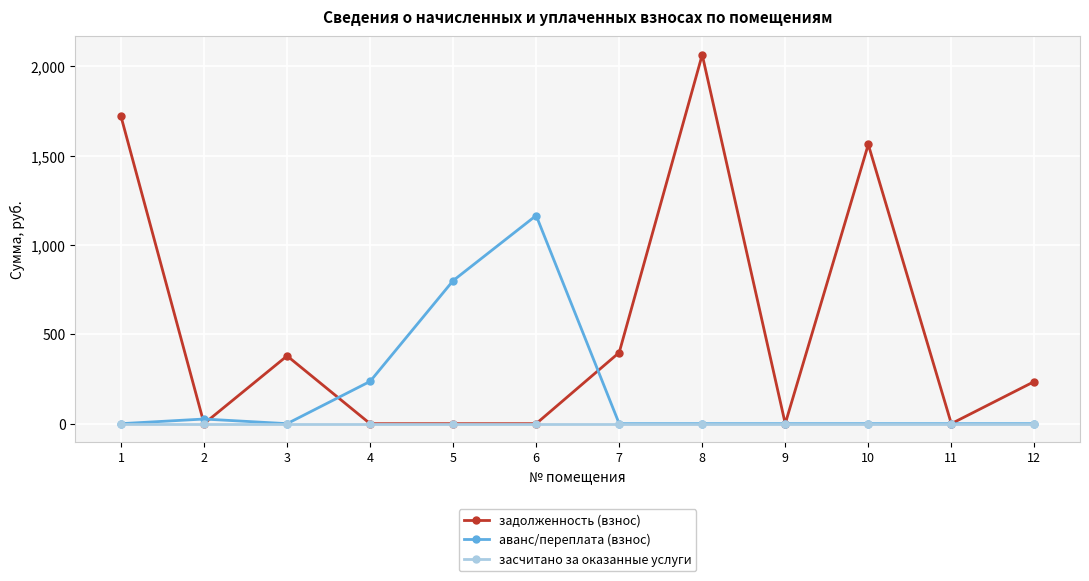

Rank the series by their average value, from lowest to highest.

засчитано за оказанные услуги, аванс/переплата (взнос), задолженность (взнос)